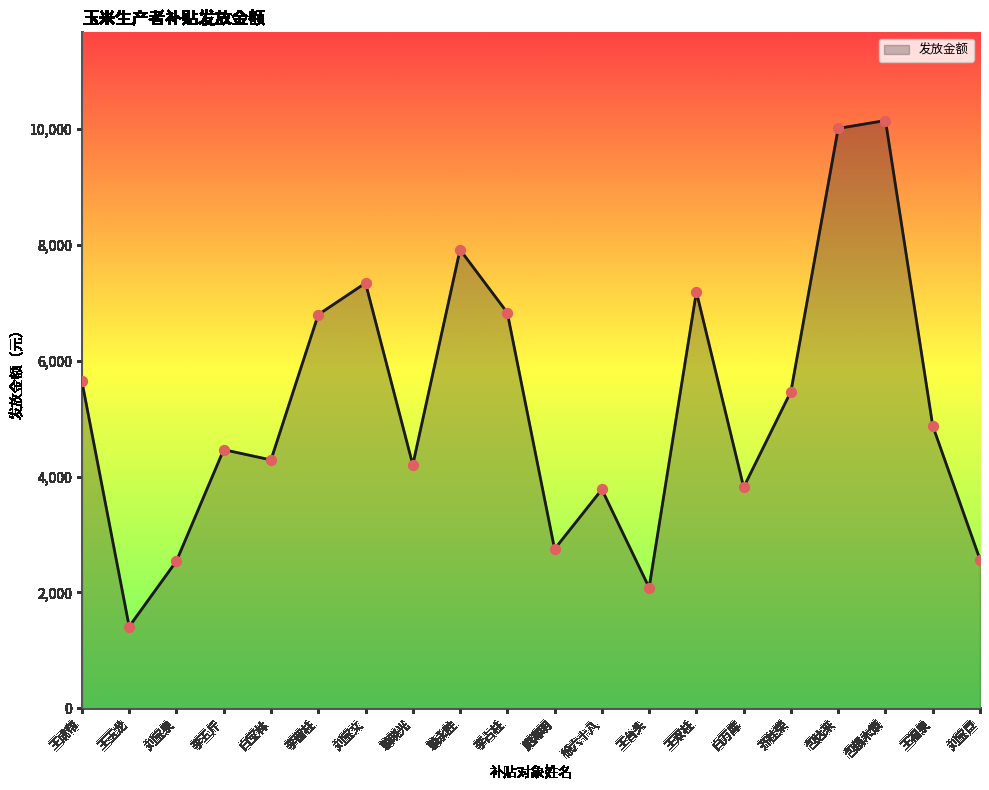

Between 李留柱 and 刘宝文, which is larger?

刘宝文